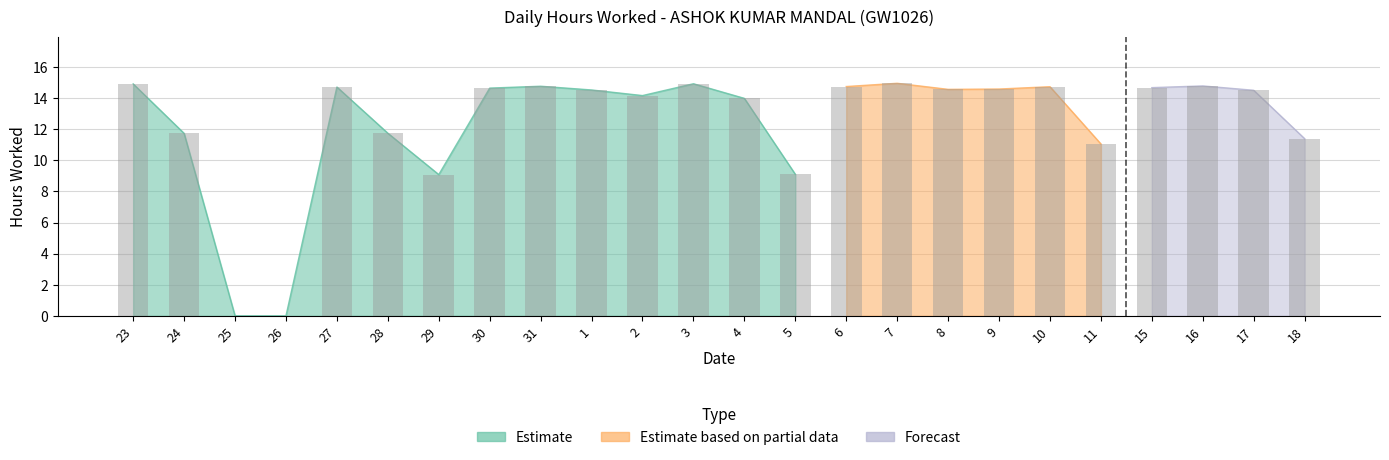

Reading left to right, list all the values displayed in this chart.

23=14.9	24=11.7	25=0.0	26=0.0	27=14.7	28=11.7	29=9.1	30=14.6	31=14.8	1=14.5	2=14.2	3=14.9	4=14.0	5=9.1	6=14.7	7=14.9	8=14.6	9=14.6	10=14.7	11=11.1	15=14.7	16=14.8	17=14.5	18=11.4